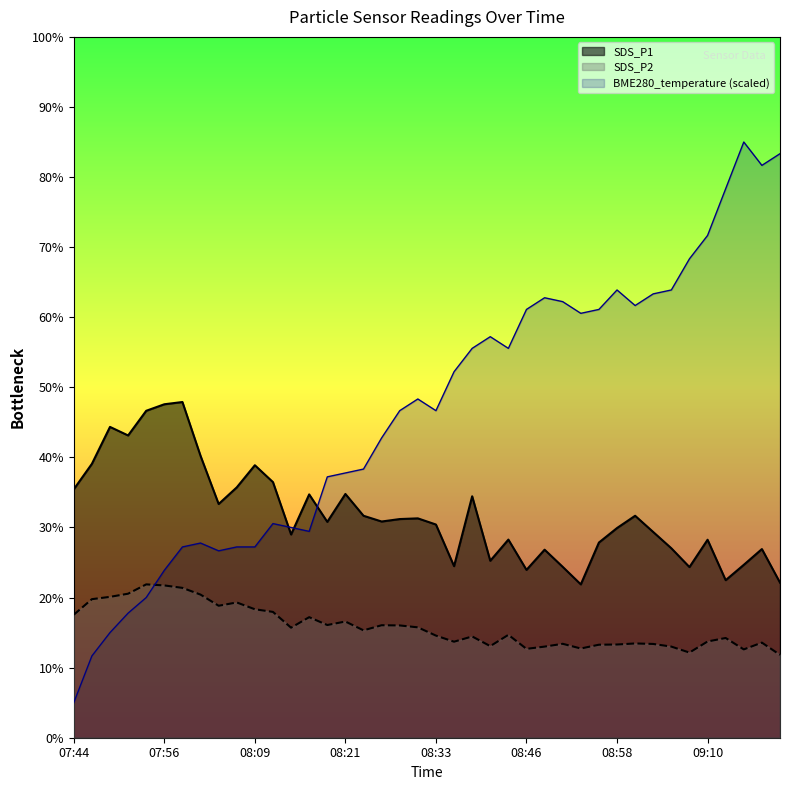

Where does the SDS_P1 series first go above 30?

07:44